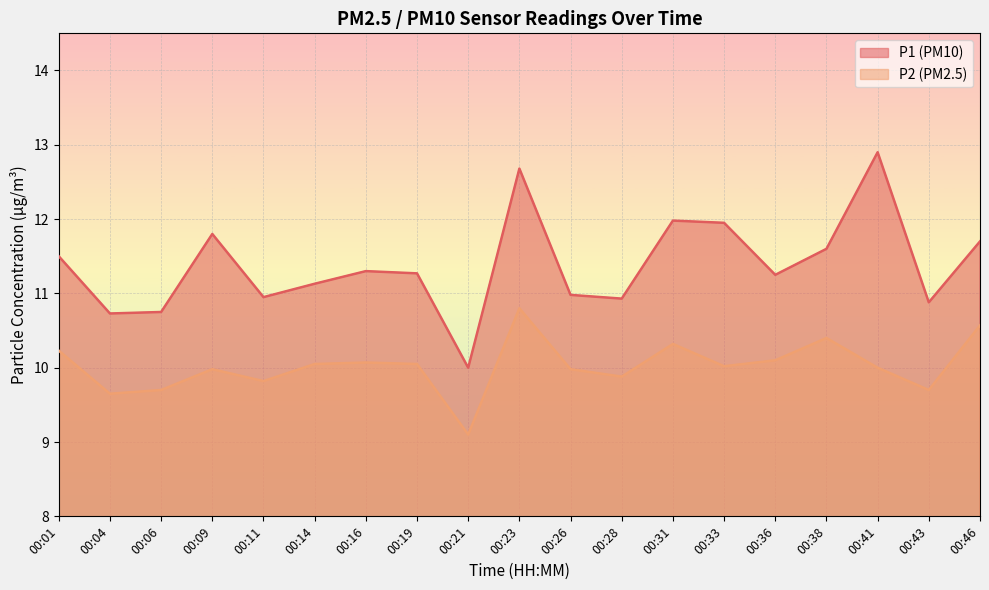

What is the difference between the maximum and second lowest values in the P1 series?

2.2